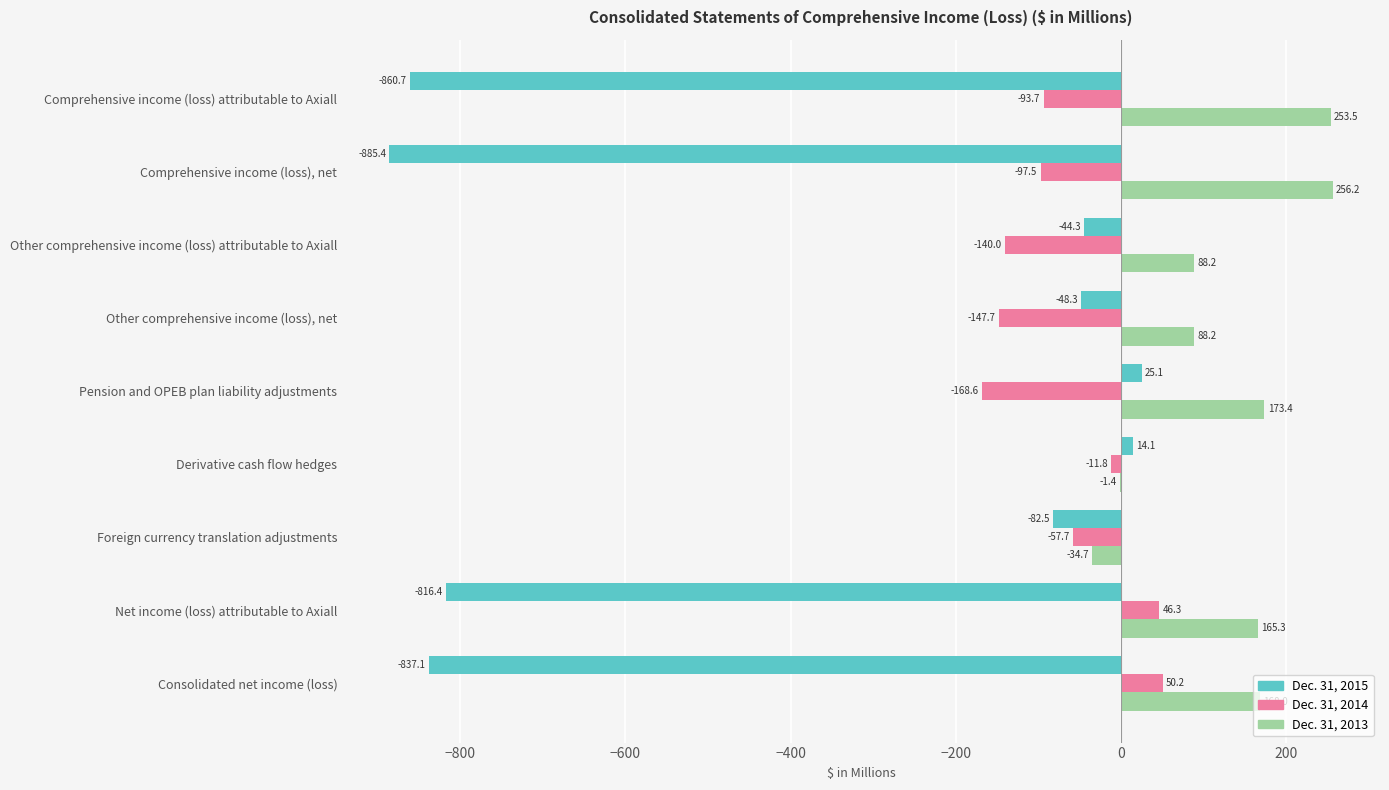

The value of Dec. 31, 2015 at Consolidated net income (loss) is -452.1. True or false?

False